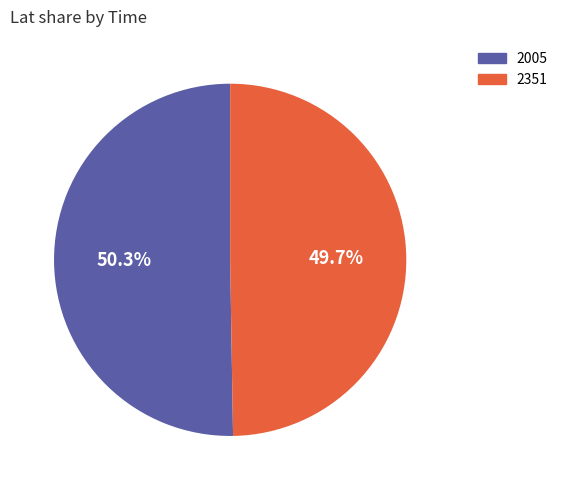

The 2005 slice represents 37% of the pie. True or false?

False